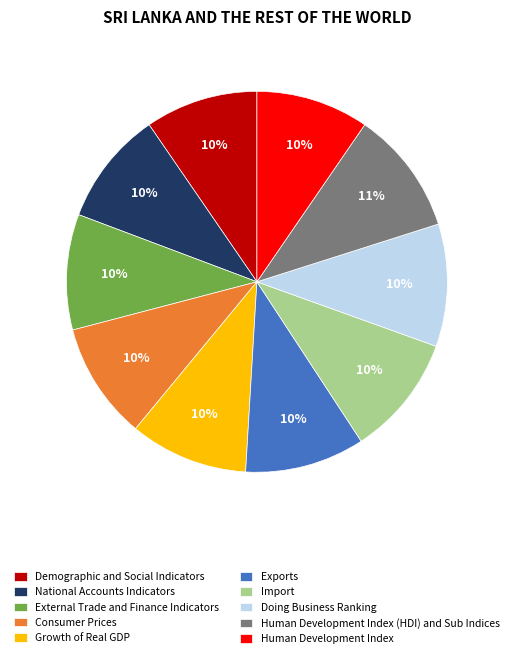

To the nearest percent, what is the combined percentage of Consumer Prices and Import?

20%